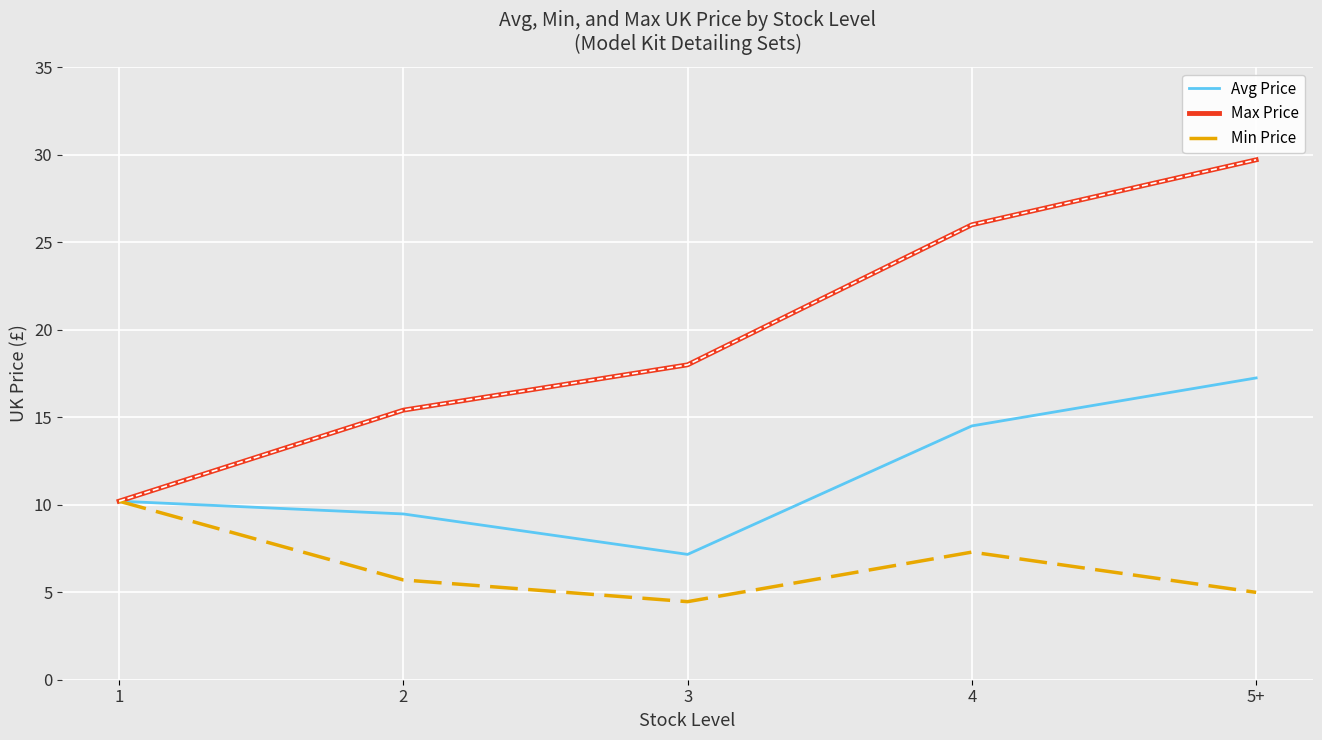

At which category does the chart reach its peak across all series?

5+